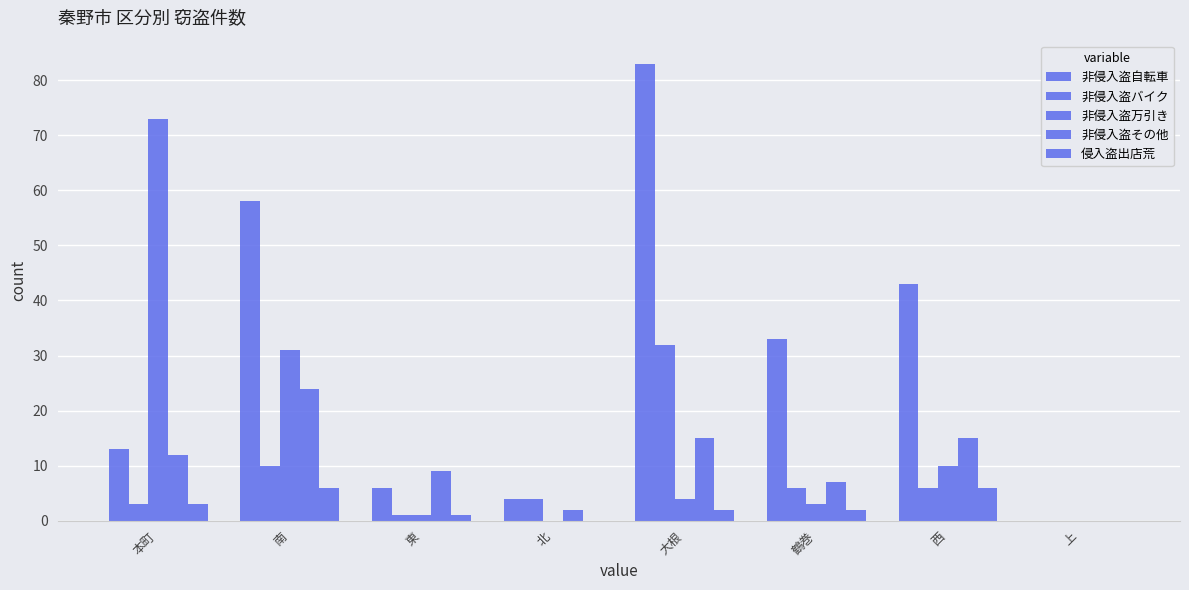

Which series changed the most between 北 and 鶴巻?

非侵入盗自転車